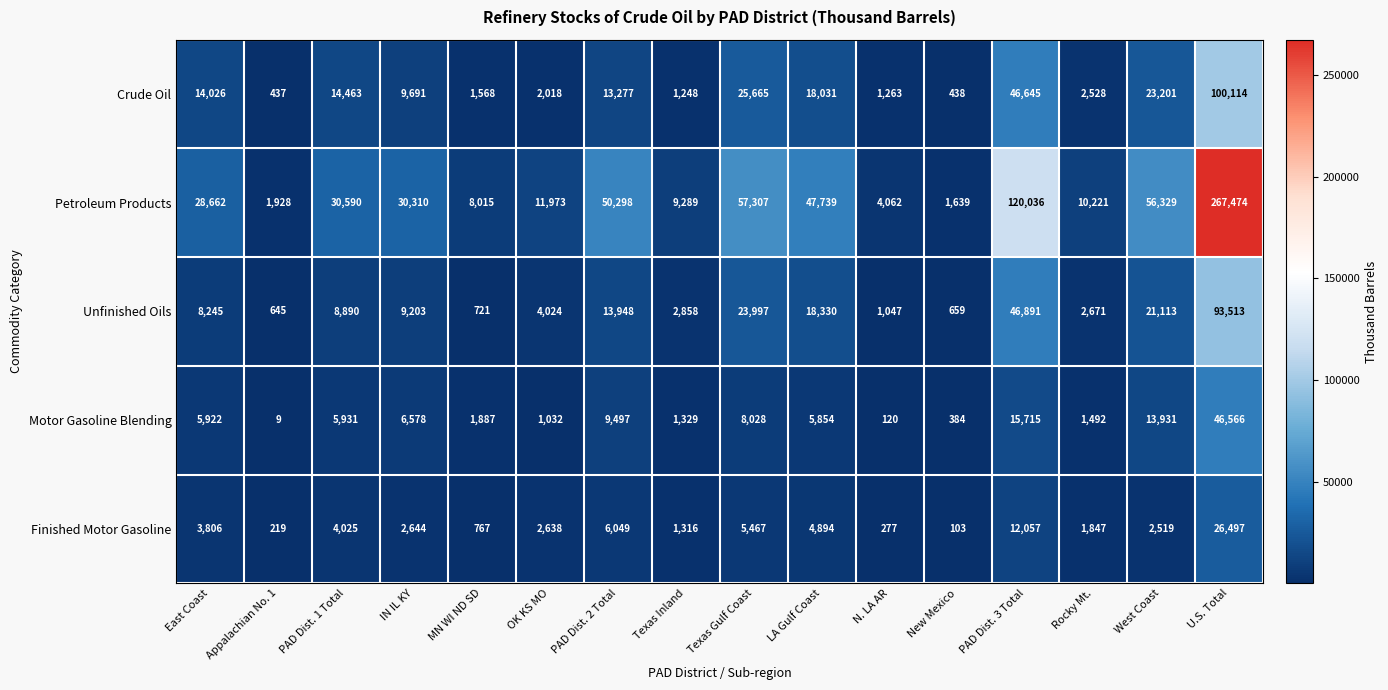

The Unfinished Oils series shows 13465 at PAD Dist. 1 Total. True or false?

False